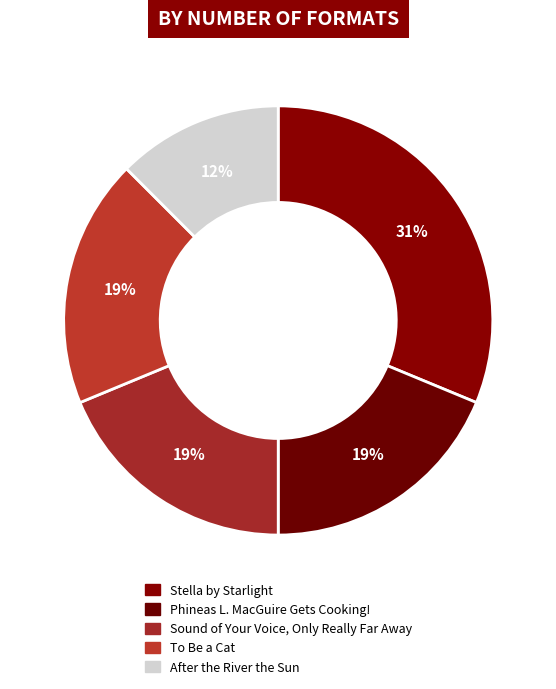

What is the largest slice in the pie chart?

Stella by Starlight